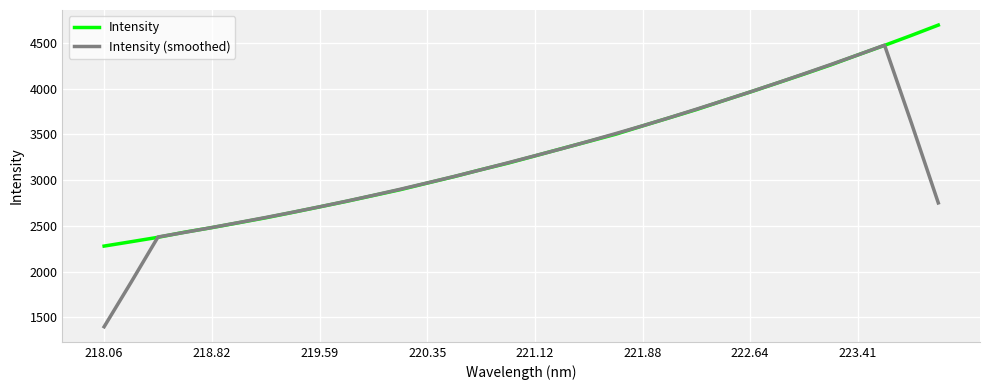

List the series in order of their peak value, lowest first.

Intensity (smoothed), Intensity